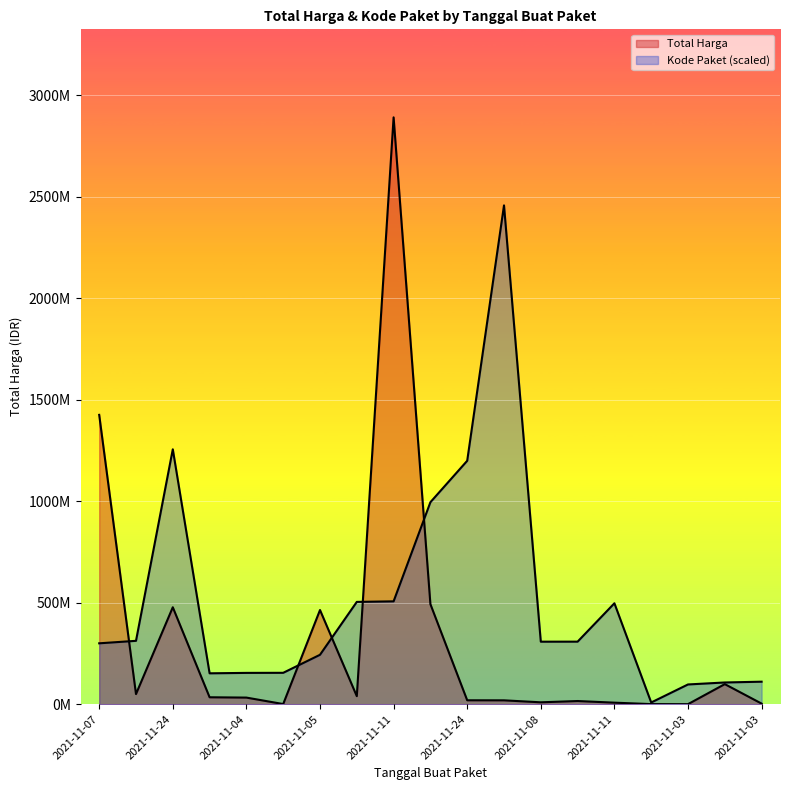

Does the chart display data point markers on the line(s)?

No